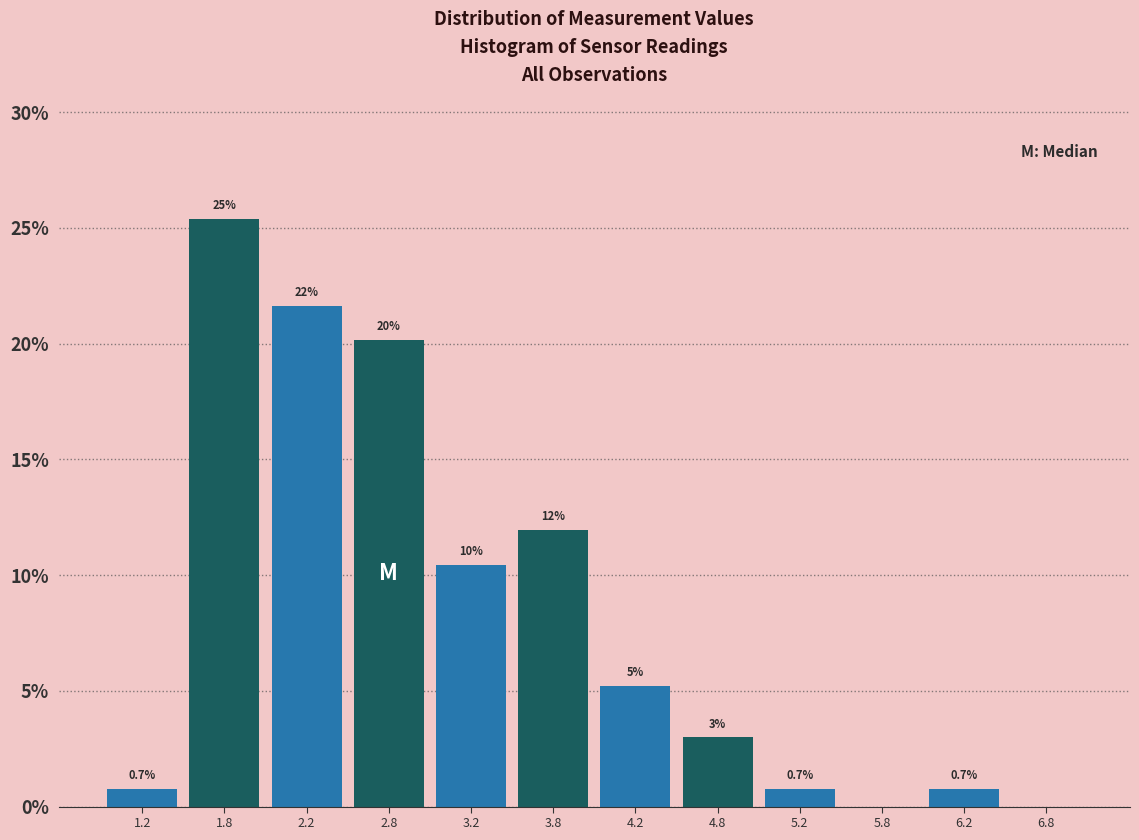

Which range on the x-axis has the tallest bar?

1.5 to 2.0